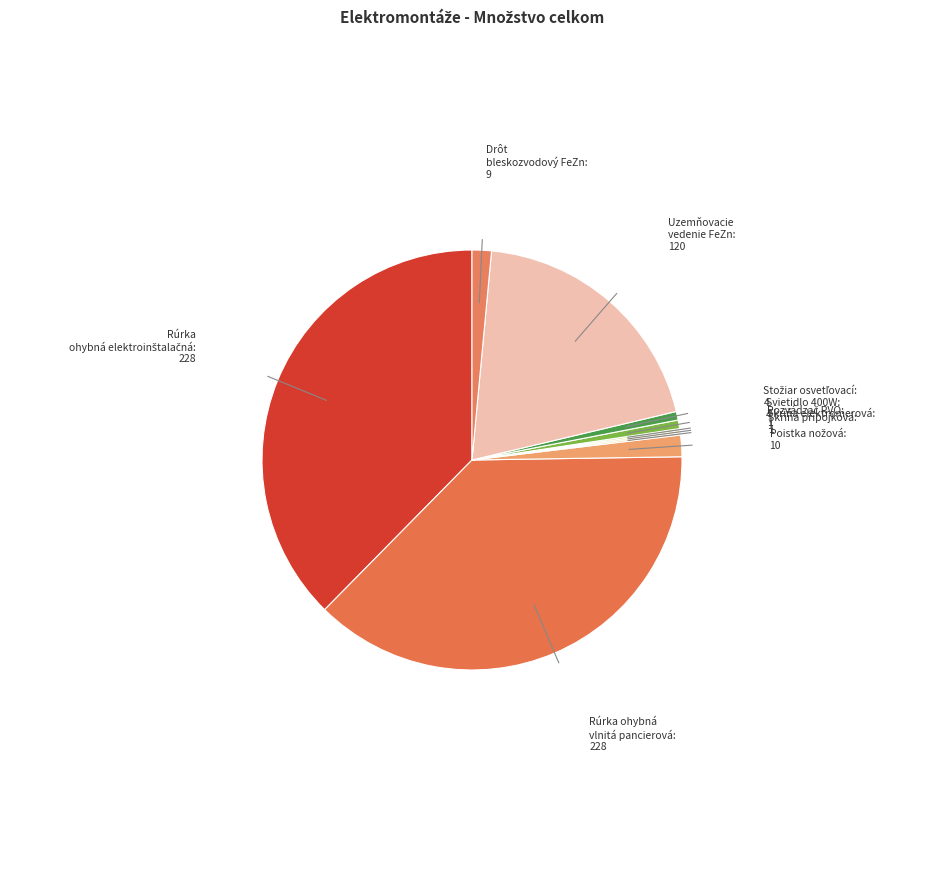

To the nearest percent, what is the difference between the largest and smallest slice percentages?

37%